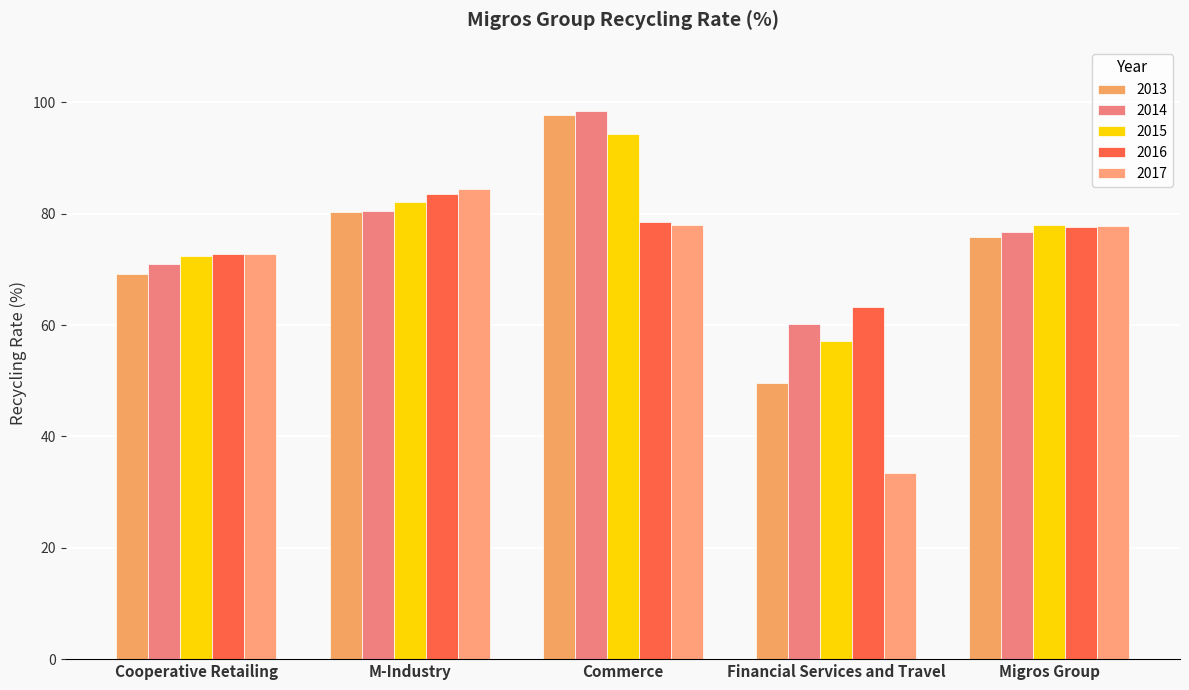

Count the number of data series in this chart.

5